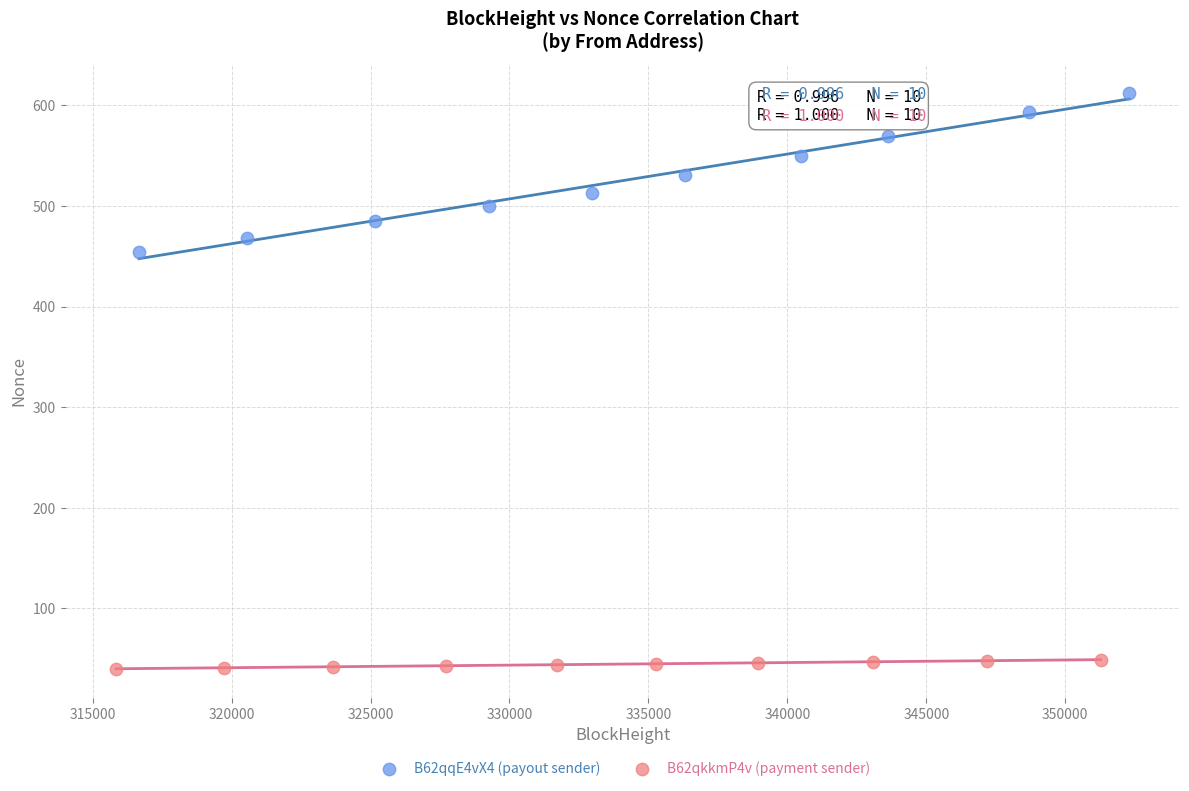

Which series has the largest Y range (max minus min)?

B62qqE4vX4 (payout sender)